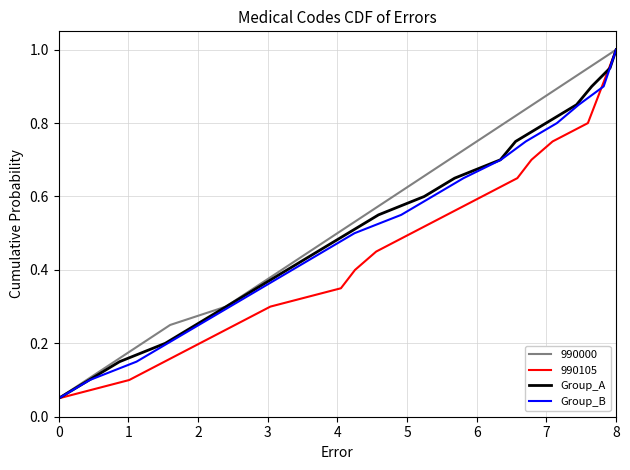

What is the highest value of the Group_A series?

1.0